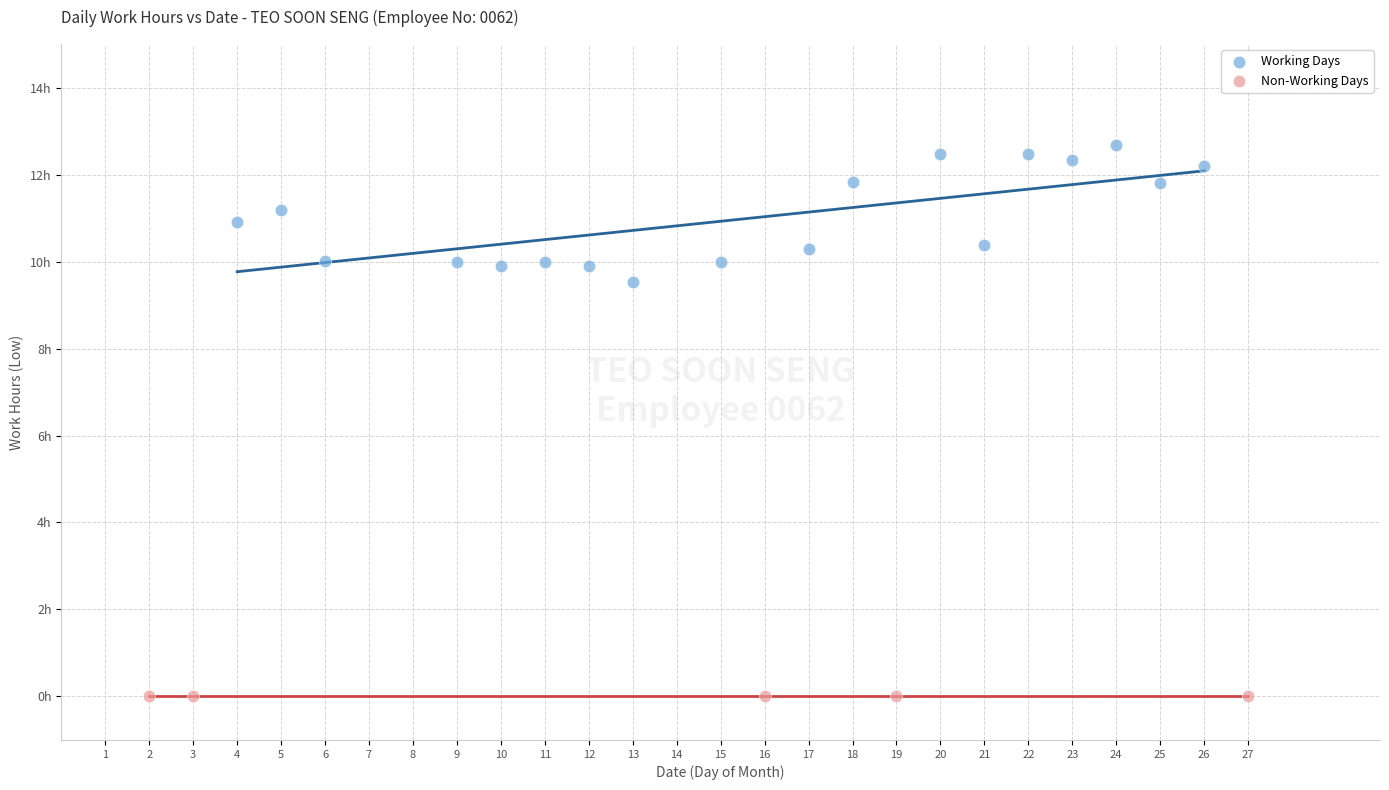

What are all the series names shown in the legend?

Working Days, Non-Working Days